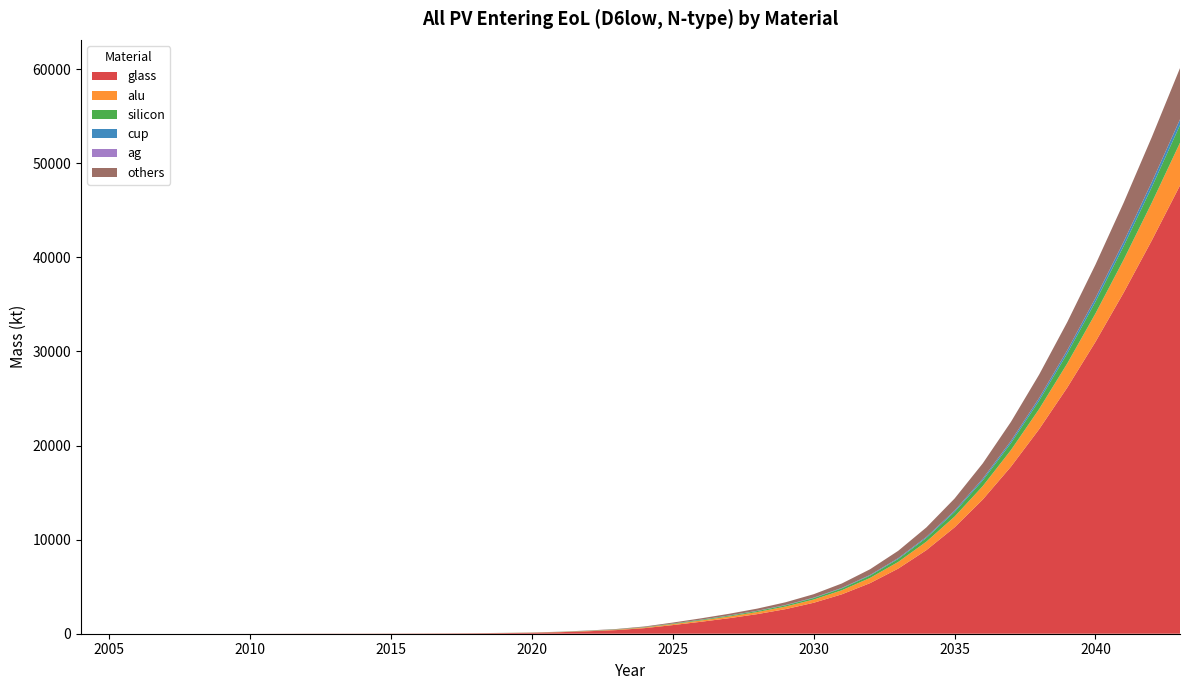

Reading right to left, transcribe all the data shown in this chart.

all PV entering EoL D6low[N, glass]: 2043=47639.0	2042=41799.6	2041=36242.6	2040=31015.6	2039=26164.0	2038=21729.5	2037=17749.2	2036=14258.1	2035=11303.3	2034=8882.4	2033=6921.1	2032=5375.8	2031=4187.6	2030=3289.4	2029=2611.6	2028=2084.3	2027=1651.2	2026=1269.4	2025=917.2	2024=593.6	2023=385.9	2022=262.6	2021=162.2	2020=99.3	2019=67.6	2018=46.0	2017=33.4	2016=25.4	2015=20.6	2014=16.7	2013=14.7	2012=12.7	2011=7.5	2010=2.4	2009=0.6	2008=0.2	2007=0.0	2006=0.0	2005=0.0	2004=0.0
all PV entering EoL D6low[N, alu]: 2043=4537.9	2042=4007.9	2041=3498.8	2040=3015.4	2039=2562.4	2038=2144.3	2037=1765.1	2036=1429.1	2035=1141.4	2034=902.8	2033=707.5	2032=552.5	2031=432.7	2030=342.4	2029=274.6	2028=221.8	2027=178.2	2026=139.4	2025=103.0	2024=68.8	2023=46.1	2022=32.1	2021=20.4	2020=12.8	2019=8.8	2018=6.1	2017=4.4	2016=3.4	2015=2.7	2014=2.2	2013=2.0	2012=1.7	2011=1.0	2010=0.3	2009=0.1	2008=0.0	2007=0.0	2006=0.0	2005=0.0	2004=0.0
all PV entering EoL D6low[N, silicon]: 2043=1877.9	2042=1657.8	2041=1447.5	2040=1248.8	2039=1063.4	2038=893.1	2037=739.2	2036=603.2	2035=487.1	2034=390.8	2033=311.7	2032=248.4	2031=198.7	2030=160.3	2029=130.4	2028=106.5	2027=86.5	2026=68.6	2025=52.1	2024=36.9	2023=26.6	2022=19.7	2021=13.5	2020=9.1	2019=6.4	2018=4.5	2017=3.3	2016=2.5	2015=2.0	2014=1.7	2013=1.5	2012=1.3	2011=0.8	2010=0.3	2009=0.1	2008=0.0	2007=0.0	2006=0.0	2005=0.0	2004=0.0
all PV entering EoL D6low[N, cup]: 2043=601.1	2042=527.8	2041=458.0	2040=392.3	2039=331.2	2038=275.3	2037=225.1	2036=181.0	2035=143.6	2034=113.0	2033=88.1	2032=68.5	2031=53.4	2030=42.0	2029=33.4	2028=26.7	2027=21.2	2026=16.3	2025=11.9	2024=7.7	2023=5.0	2022=3.4	2021=2.1	2020=1.3	2019=0.9	2018=0.6	2017=0.4	2016=0.3	2015=0.3	2014=0.2	2013=0.2	2012=0.2	2011=0.1	2010=0.0	2009=0.0	2008=0.0	2007=0.0	2006=0.0	2005=0.0	2004=0.0
all PV entering EoL D6low[N, ag]: 2043=9.0	2042=8.1	2041=7.2	2040=6.3	2039=5.5	2038=4.7	2037=4.0	2036=3.3	2035=2.8	2034=2.3	2033=1.9	2032=1.6	2031=1.3	2030=1.1	2029=1.0	2028=0.8	2027=0.7	2026=0.6	2025=0.5	2024=0.4	2023=0.3	2022=0.2	2021=0.2	2020=0.1	2019=0.1	2018=0.1	2017=0.0	2016=0.0	2015=0.0	2014=0.0	2013=0.0	2012=0.0	2011=0.0	2010=0.0	2009=0.0	2008=0.0	2007=0.0	2006=0.0	2005=0.0	2004=0.0
all PV entering EoL D6low[N, others]: 2043=5440.4	2042=4776.7	2041=4143.8	2040=3547.2	2039=2992.3	2038=2484.2	2037=2027.2	2036=1625.8	2035=1285.5	2034=1006.4	2033=780.4	2032=602.7	2031=466.7	2030=364.8	2029=288.8	2028=230.1	2027=182.2	2026=139.9	2025=100.4	2024=63.8	2023=40.3	2022=26.6	2021=15.8	2020=9.4	2019=6.3	2018=4.2	2017=3.0	2016=2.2	2015=1.8	2014=1.5	2013=1.4	2012=1.2	2011=0.7	2010=0.2	2009=0.1	2008=0.0	2007=0.0	2006=0.0	2005=0.0	2004=0.0